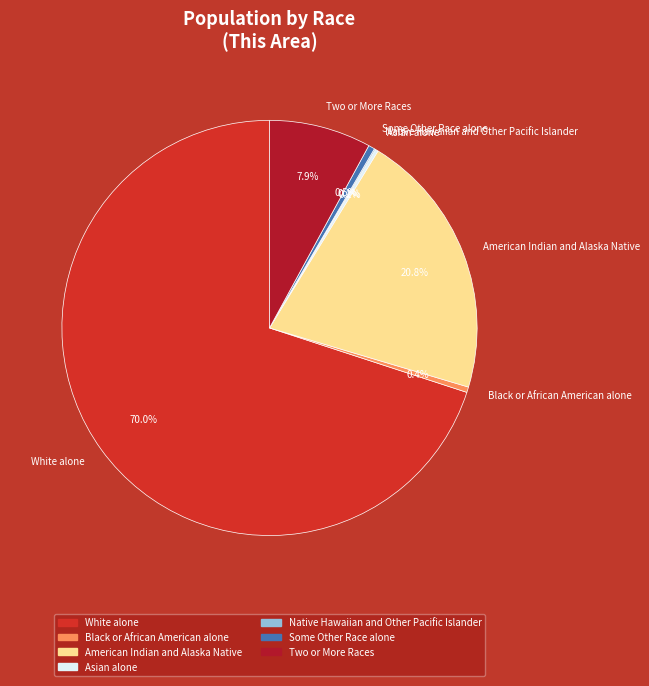

To the nearest percent, what is the difference between the largest and smallest slice percentages?

70%